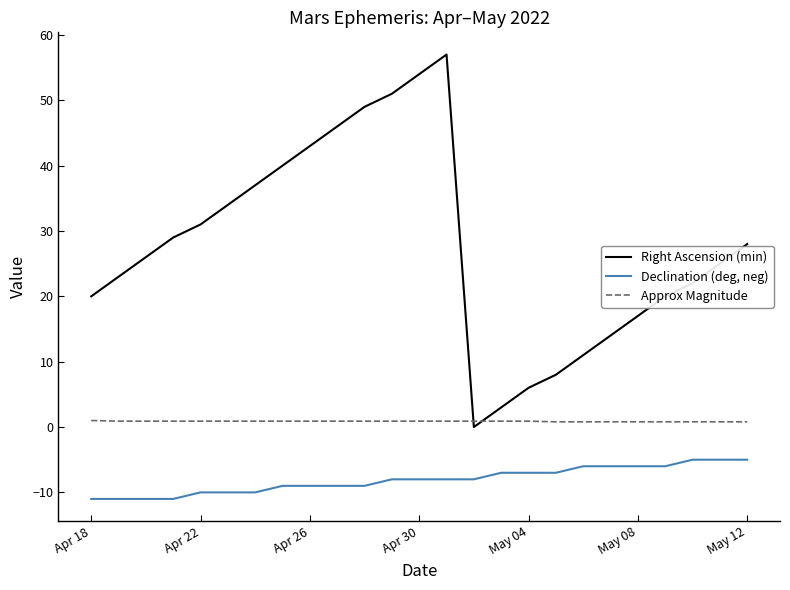

What is the difference between the maximum and minimum values in the Right Ascension (min) series?

57.0